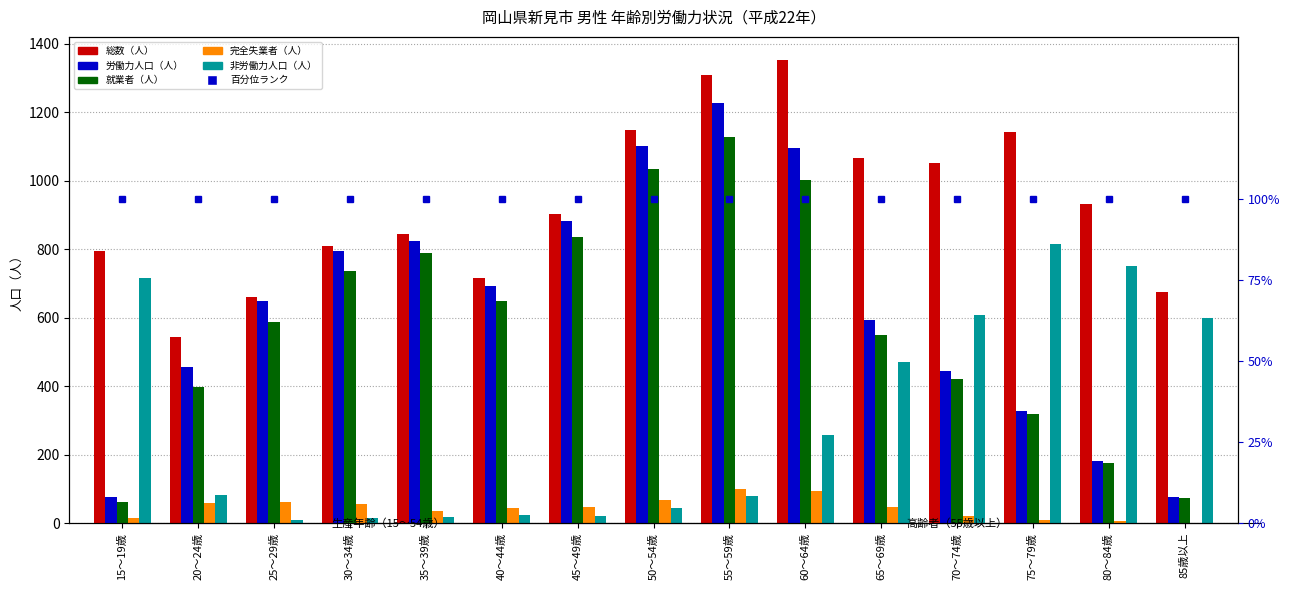

The value of 総数（人） at 15～19歳 is 795. True or false?

True